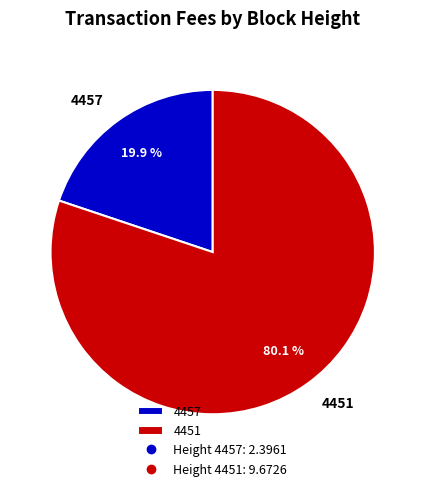

What is the smallest slice in the pie chart?

4457